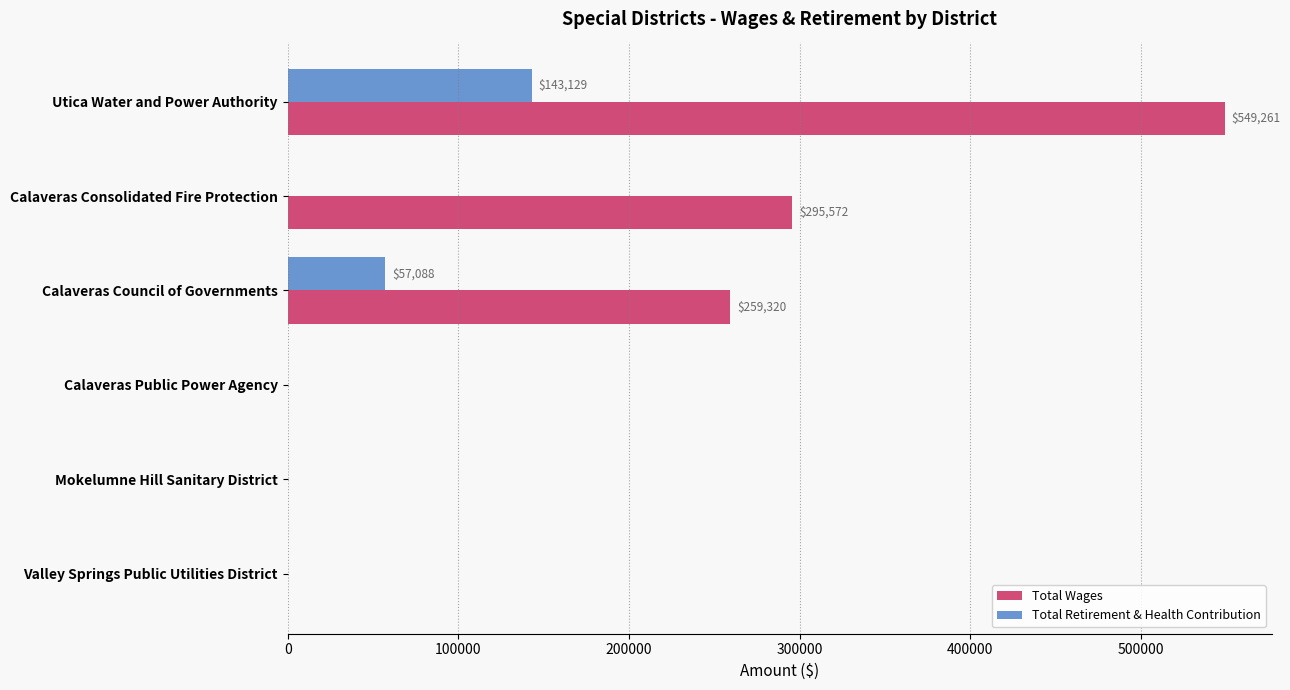

True or false: Total Wages has a value of 220197 at Valley Springs Public Utilities District.

False